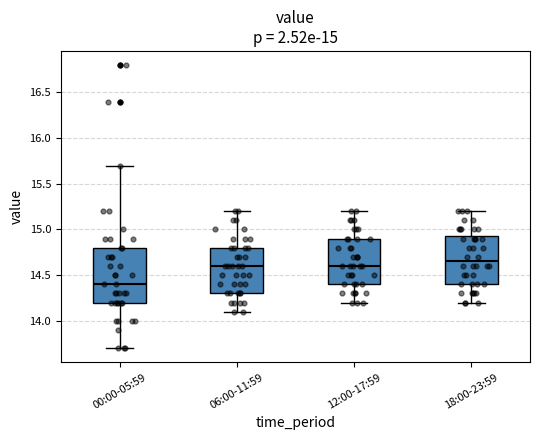

Which box is the tallest, from its lower edge to its upper edge?

00:00-05:59